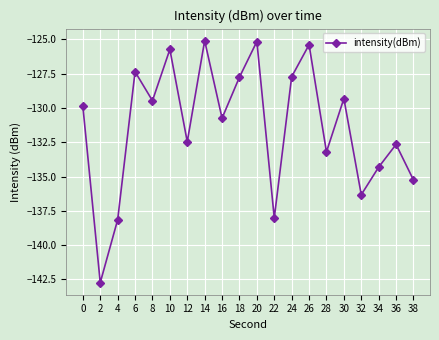

What is the average value?

-131.3